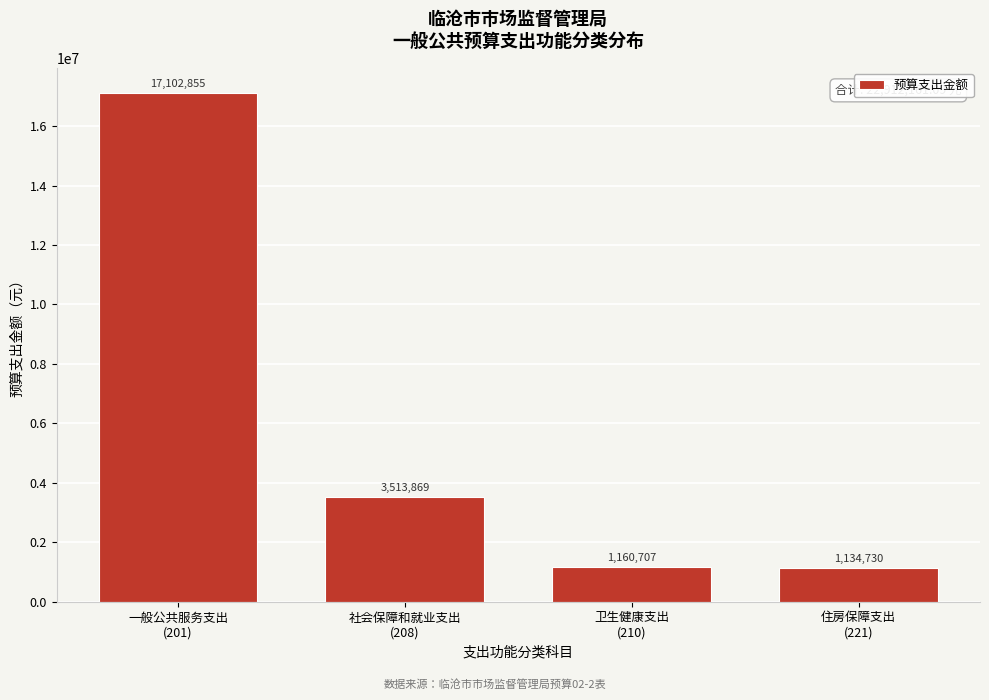

What is the value of the 1st bar from the left?

17102855.3